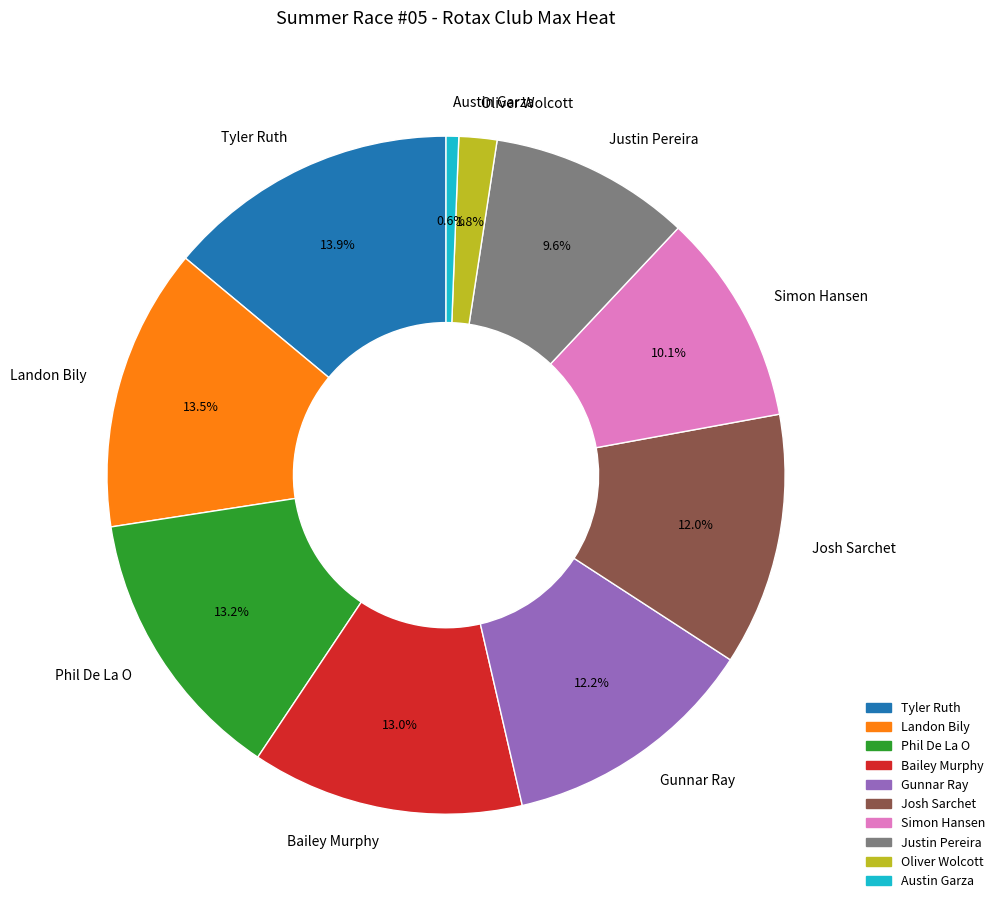

Which slice is the smallest?

Austin Garza